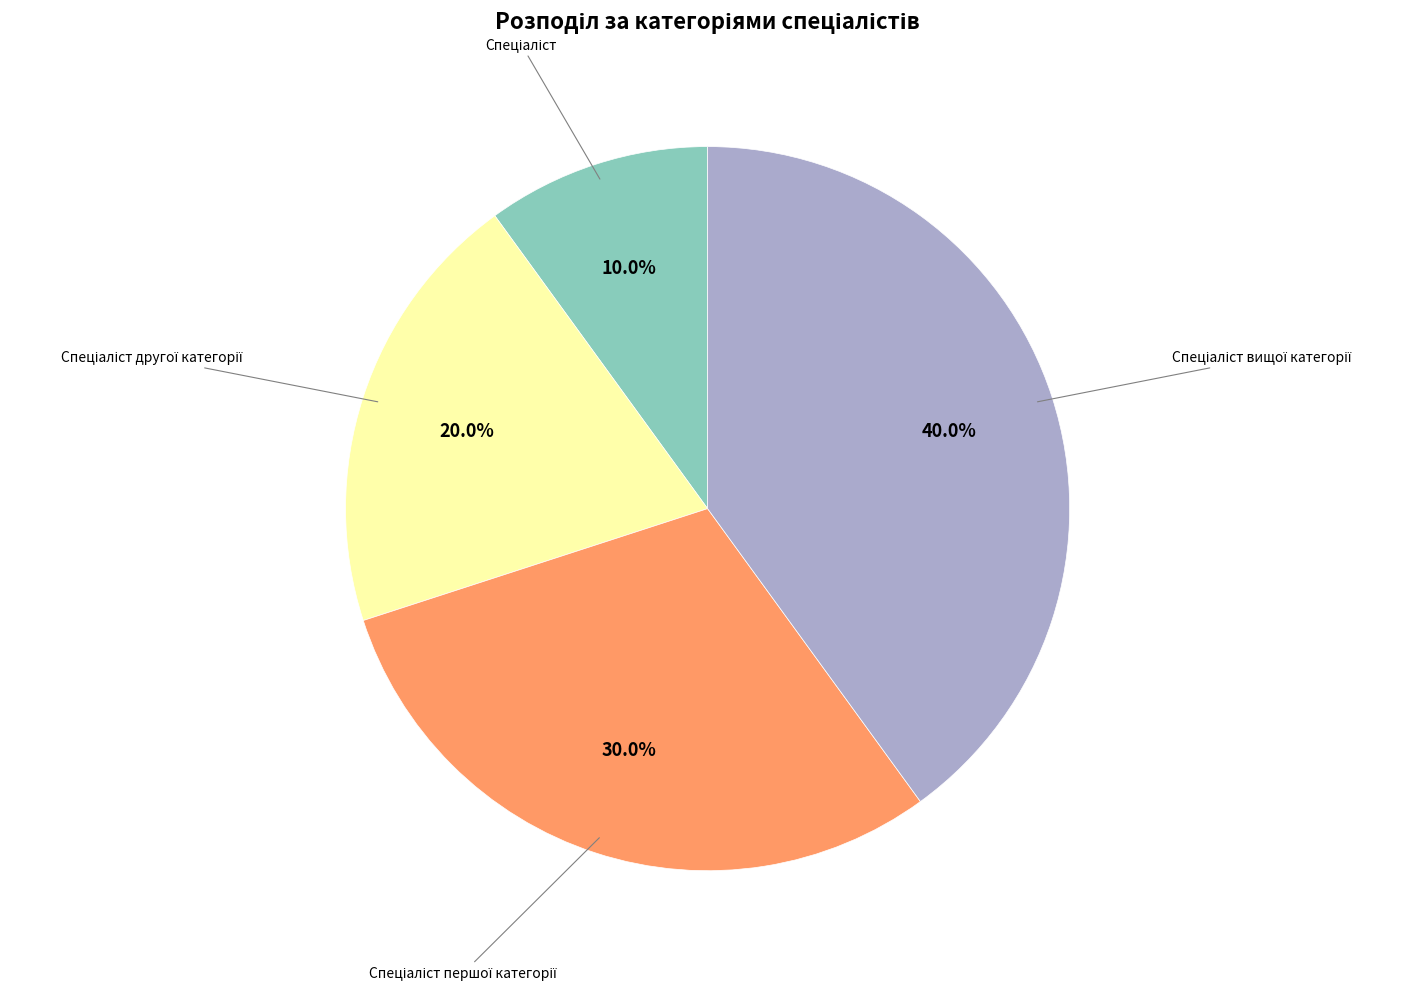

Is there any slice that represents more than half of the pie?

No